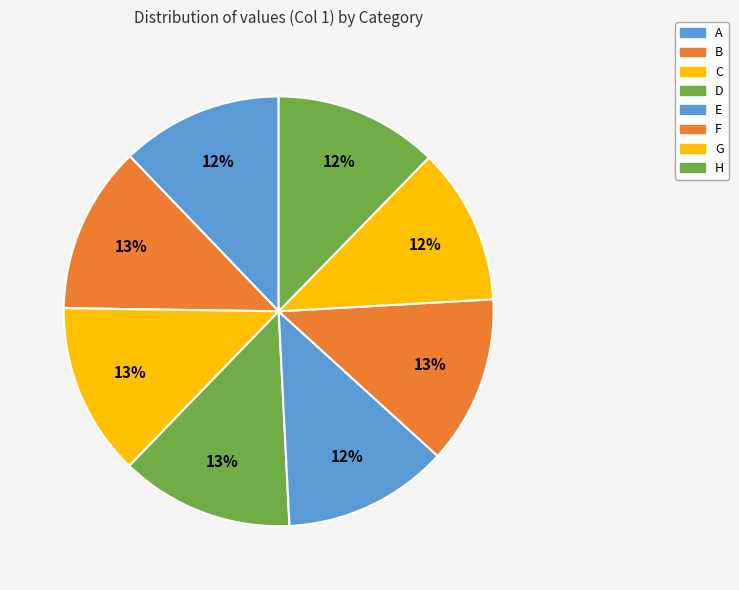

What percentage is the F slice, to the nearest percent?

13%